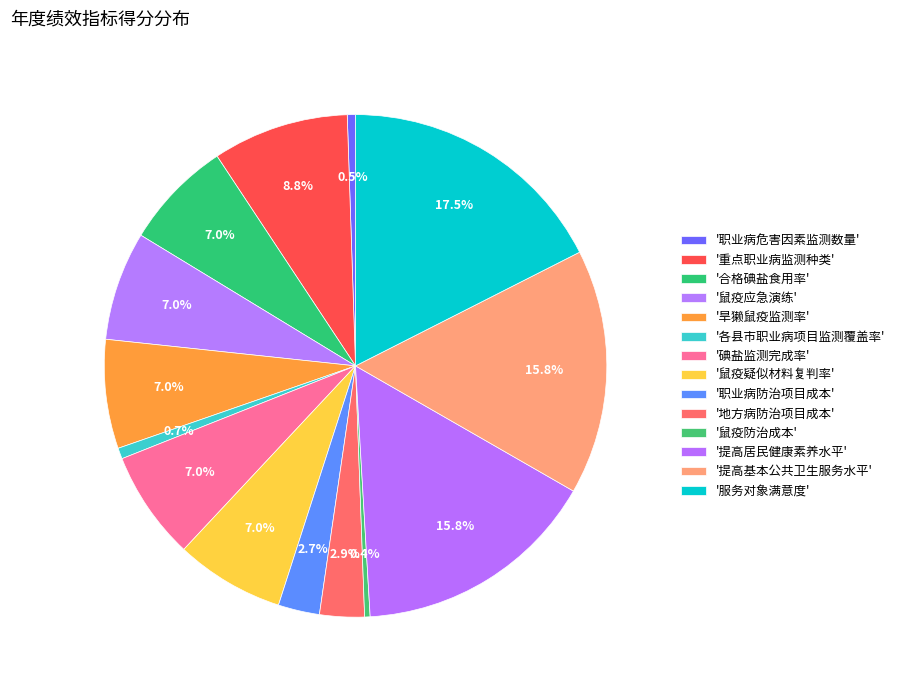

Which category has the biggest portion of the pie?

服务对象满意度